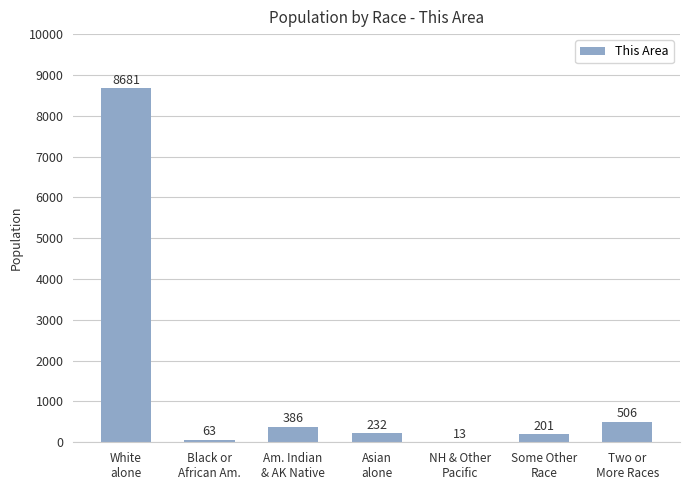

The chart shows a value of 8681 at White
alone. True or false?

True